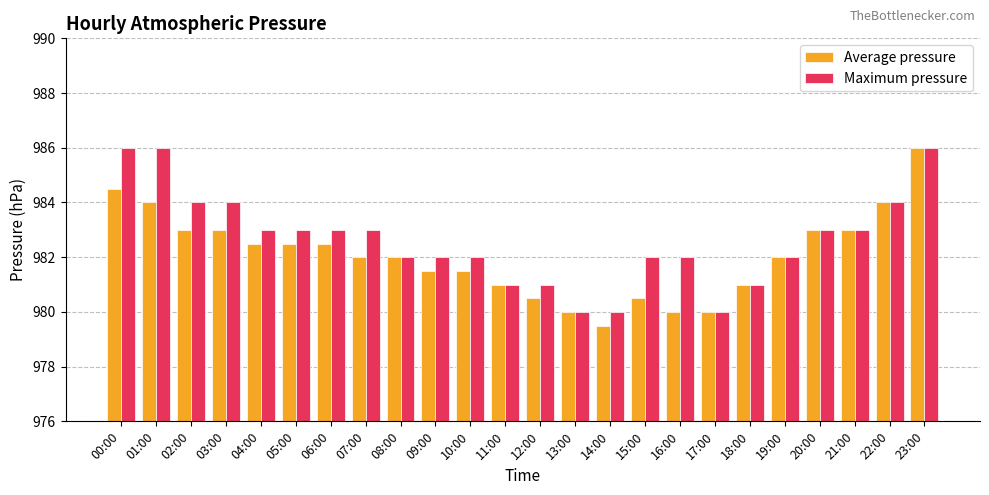

Reading right to left, list all the values displayed in this chart.

Average pressure: 23:00=986.0	22:00=984.0	21:00=983.0	20:00=983.0	19:00=982.0	18:00=981.0	17:00=980.0	16:00=980.0	15:00=980.5	14:00=979.5	13:00=980.0	12:00=980.5	11:00=981.0	10:00=981.5	09:00=981.5	08:00=982.0	07:00=982.0	06:00=982.5	05:00=982.5	04:00=982.5	03:00=983.0	02:00=983.0	01:00=984.0	00:00=984.5
Maximum pressure: 23:00=986.0	22:00=984.0	21:00=983.0	20:00=983.0	19:00=982.0	18:00=981.0	17:00=980.0	16:00=982.0	15:00=982.0	14:00=980.0	13:00=980.0	12:00=981.0	11:00=981.0	10:00=982.0	09:00=982.0	08:00=982.0	07:00=983.0	06:00=983.0	05:00=983.0	04:00=983.0	03:00=984.0	02:00=984.0	01:00=986.0	00:00=986.0